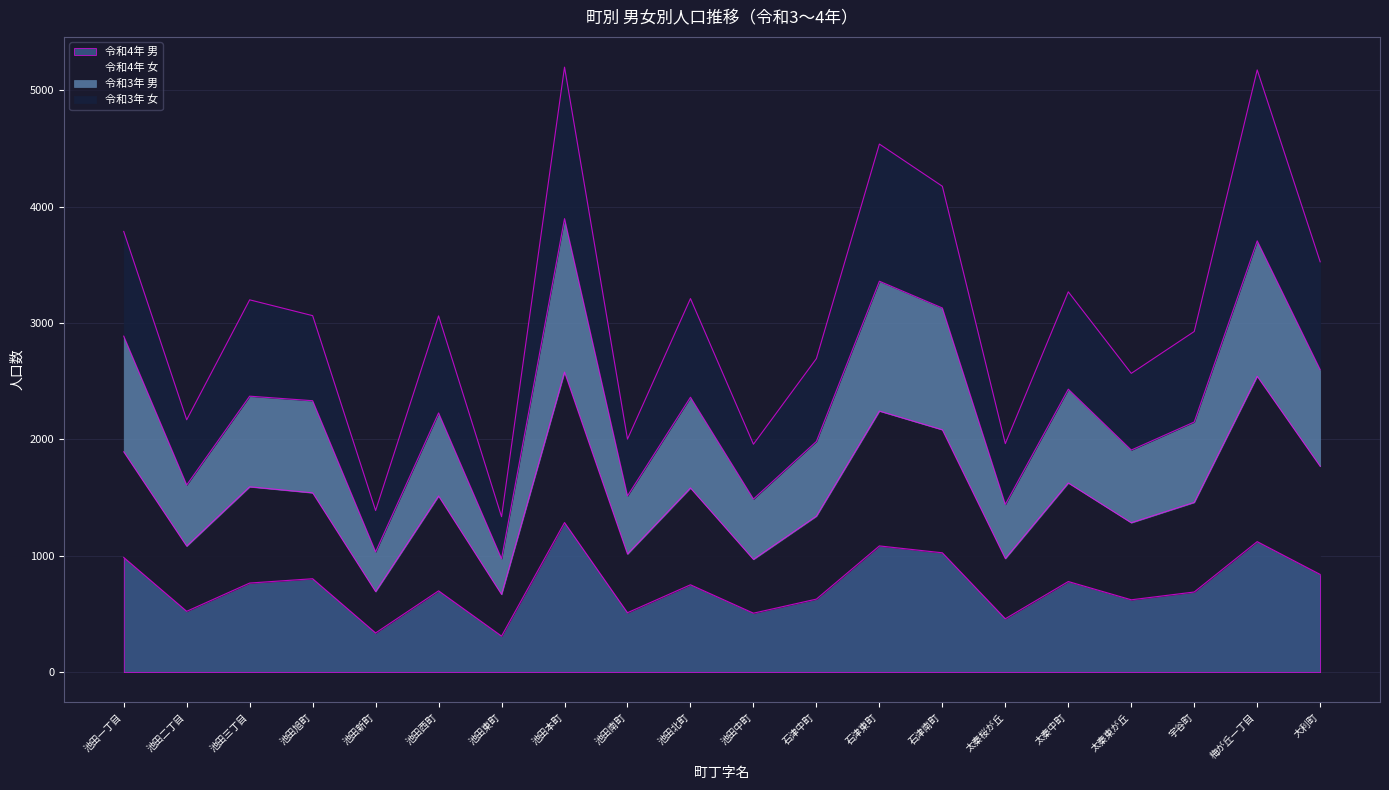

How many categories are shown in the chart?

20